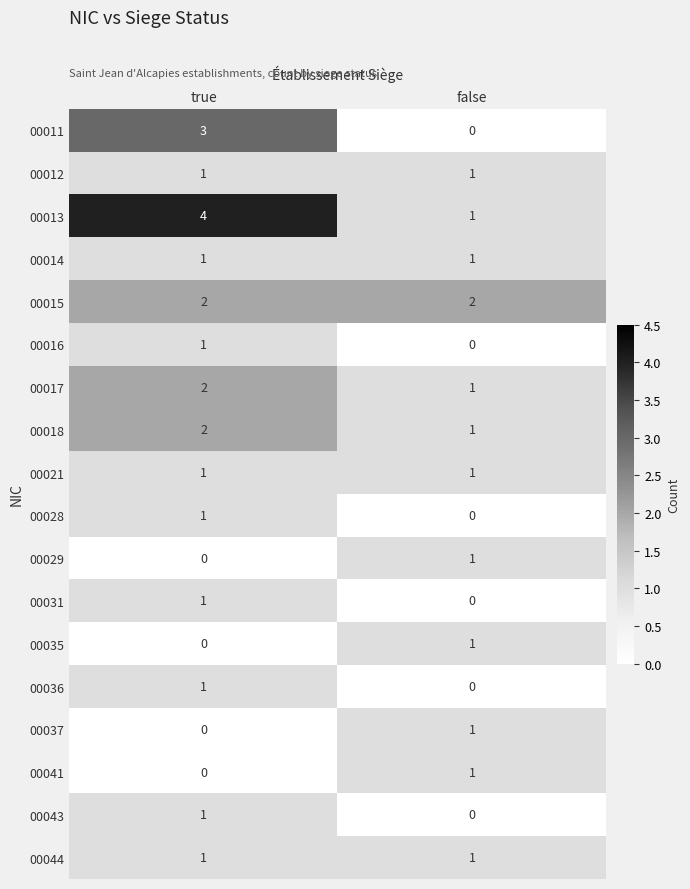

Is it true that 00037 equals -1 at true?

False